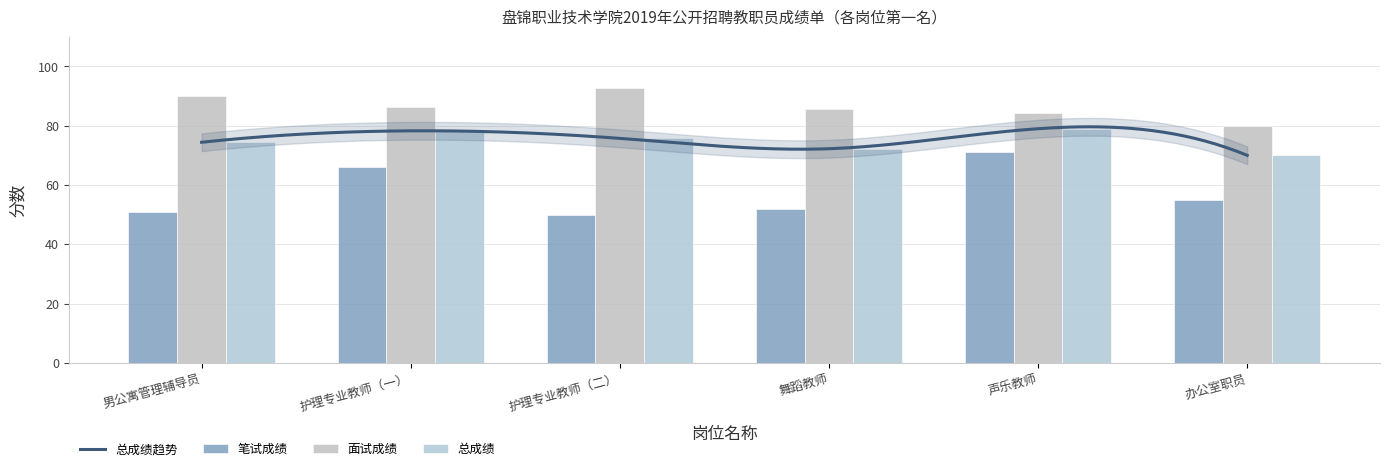

What is the label of the 6th bar from the right?

男公寓管理辅导员